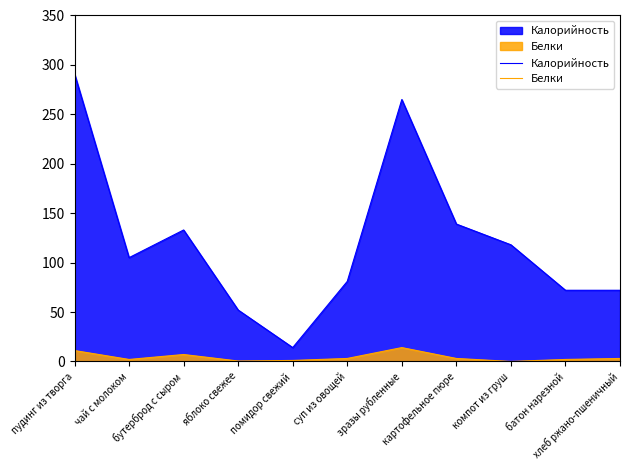

List the series in order of their overall mean, lowest first.

Белки, Калорийность